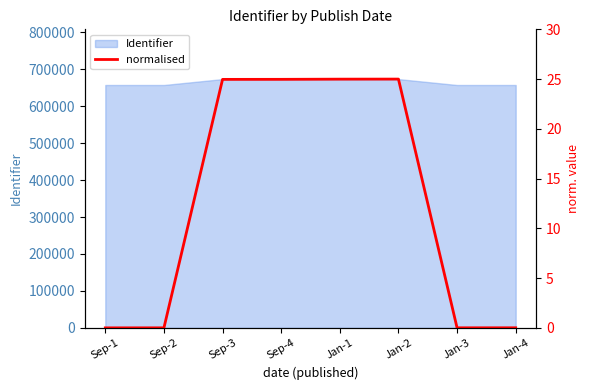

The value of Identifier at Sep-3 is 329305. True or false?

False